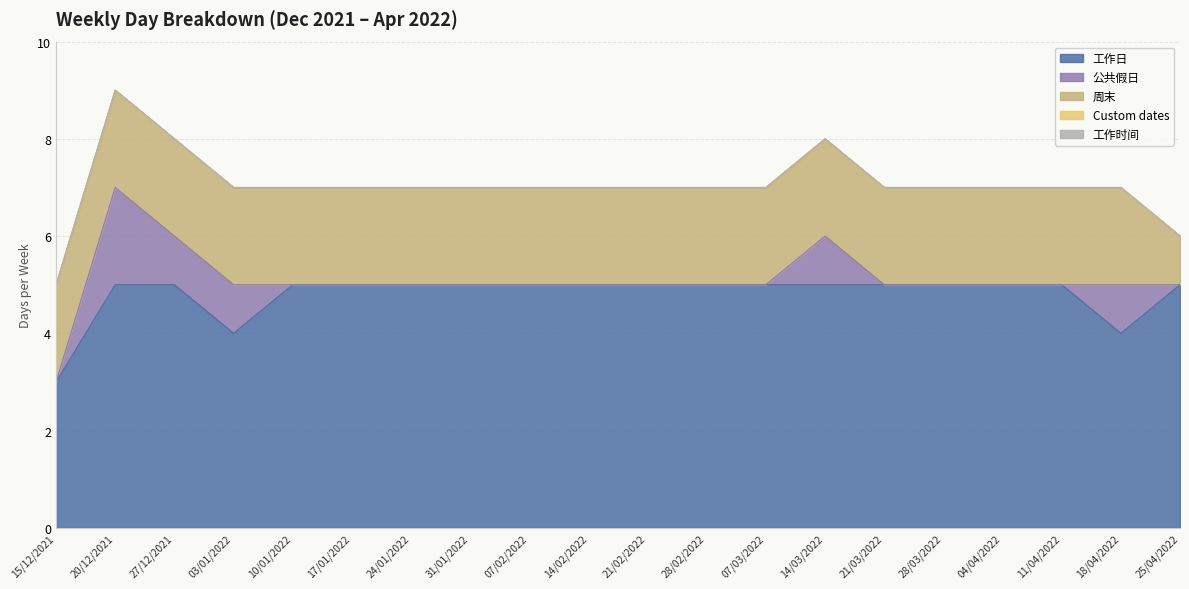

True or false: Custom dates and 公共假日 intersect in this chart.

False